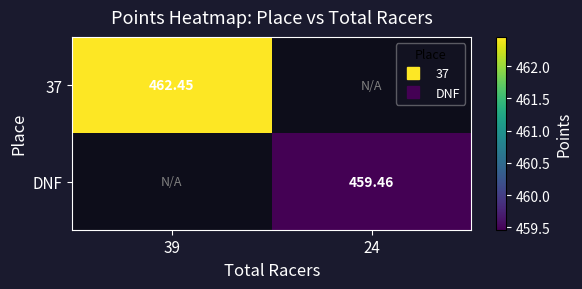

At how many categories does at least one series exceed 459?

2